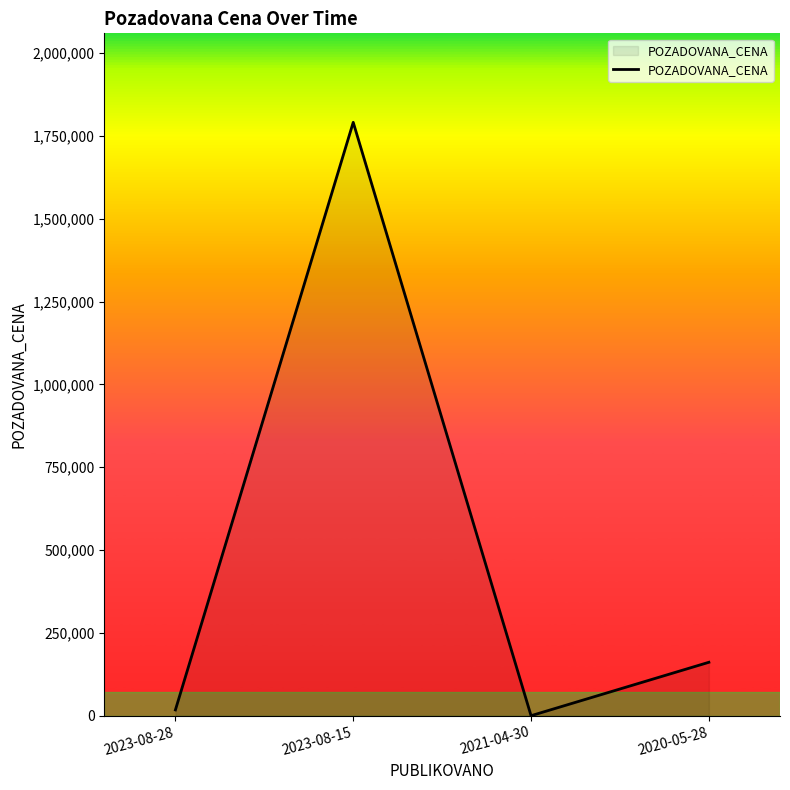

The chart shows a value of 0 at 2021-04-30. True or false?

True